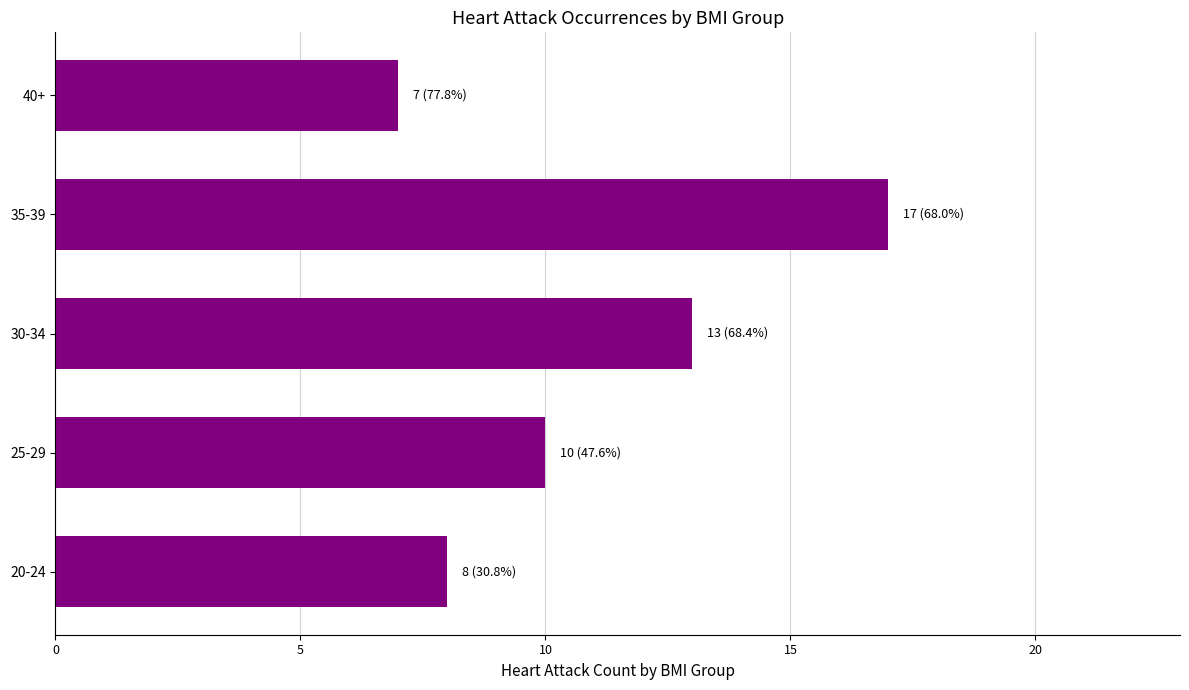

What is the average value?

11